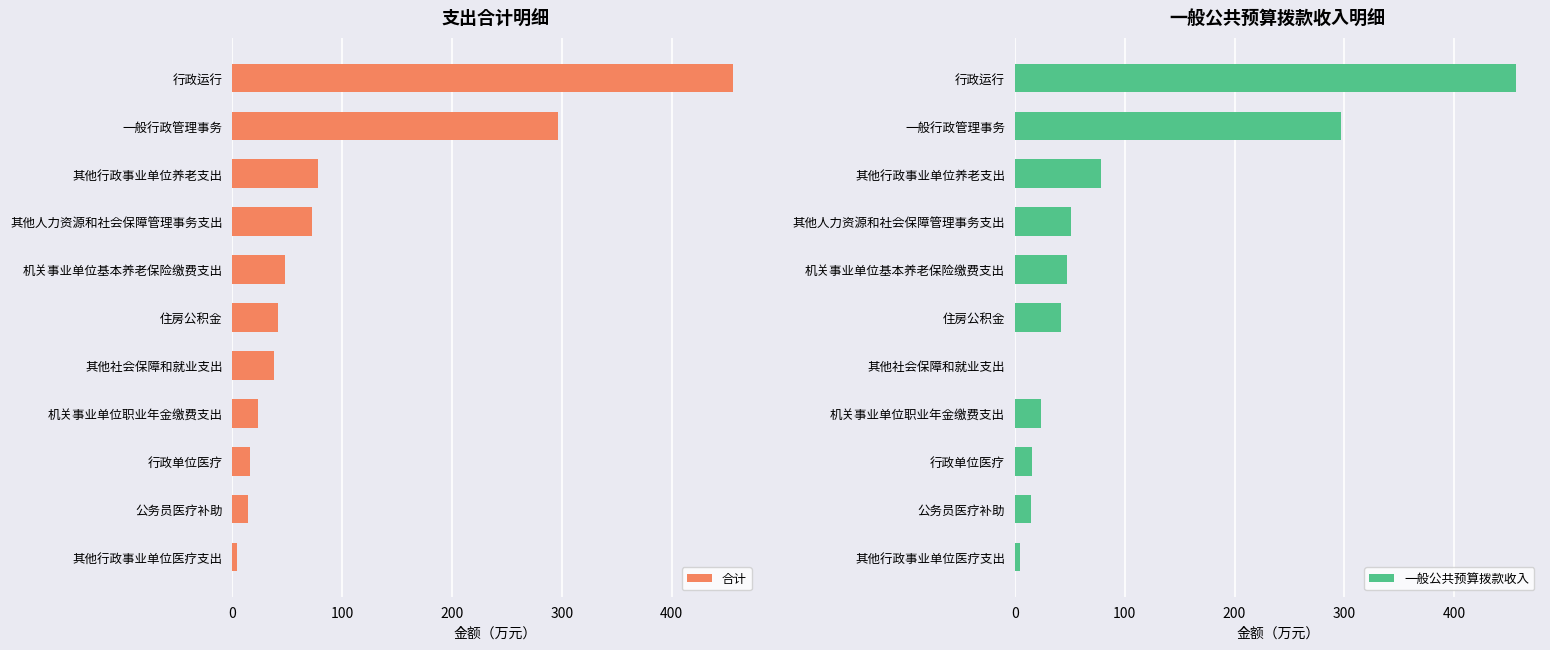

Count the number of data series in this chart.

2